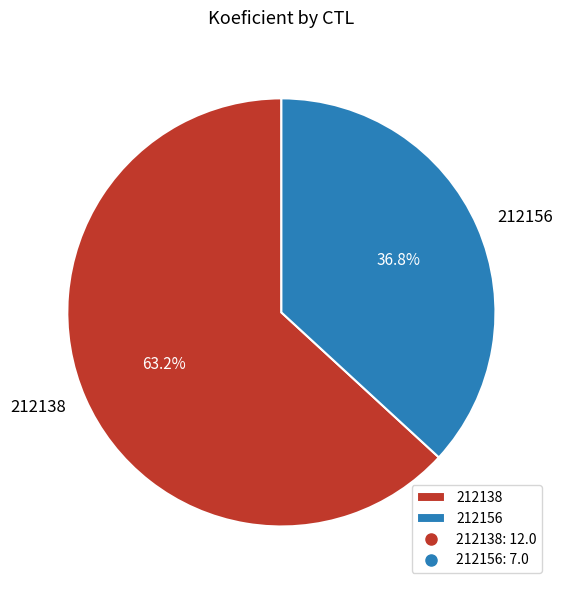

What is the smallest slice in the pie chart?

212156